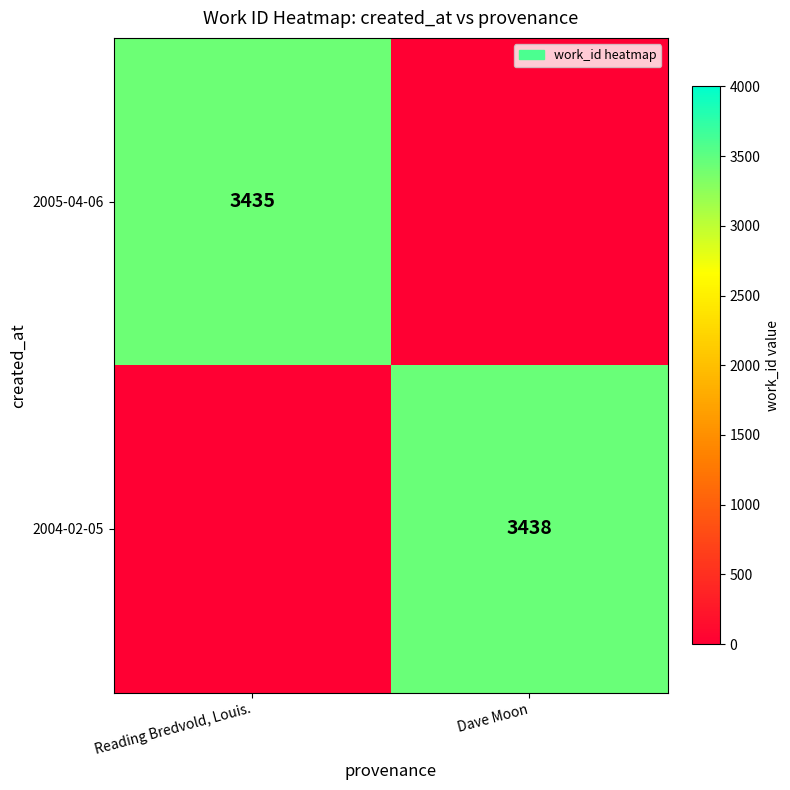

The value of 2005-04-06 at Reading Bredvold, Louis. is 3435. True or false?

True